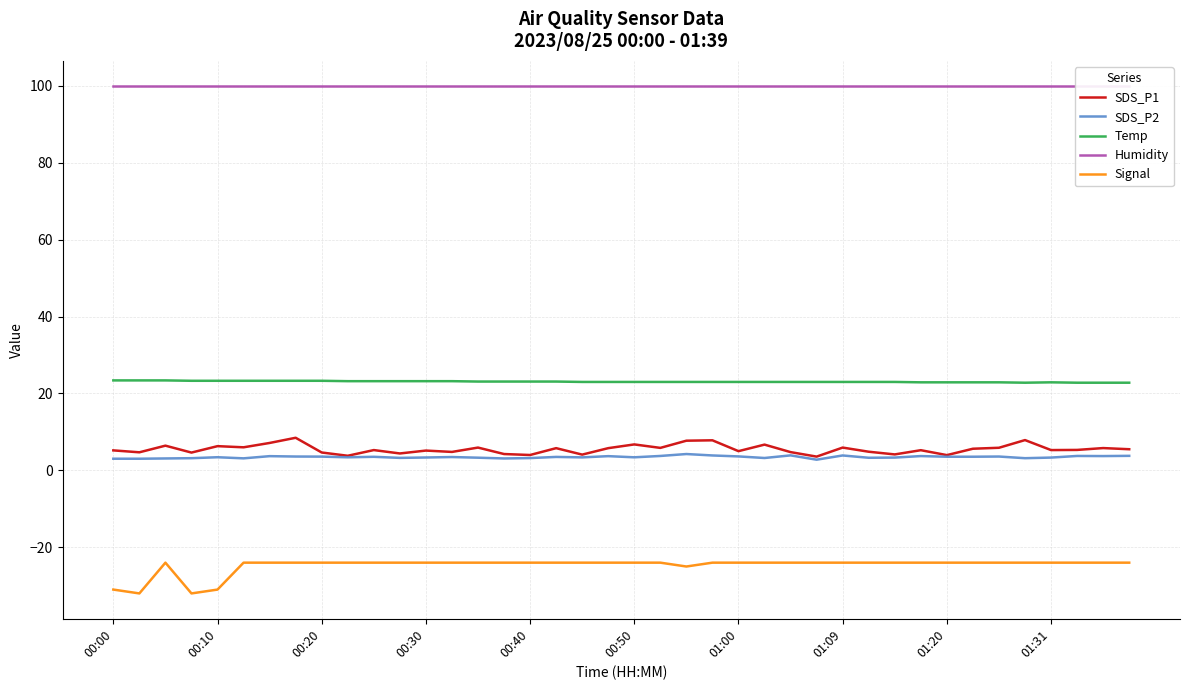

True or false: Temp and SDS_P2 cross at least once.

False